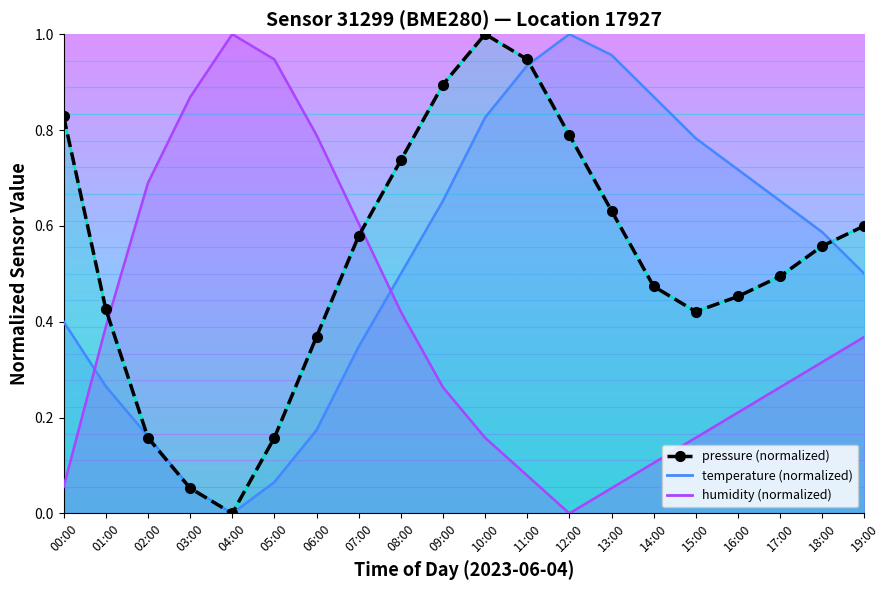

Is it true that pressure equals 0.3 at 19:00?

False